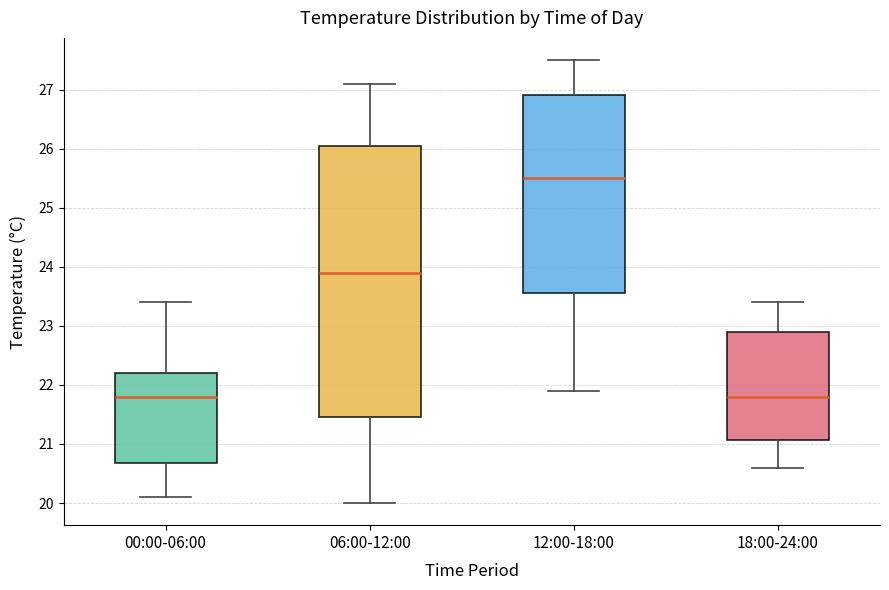

Comparing the boxes themselves (not the whiskers), which one is the tallest?

06:00-12:00